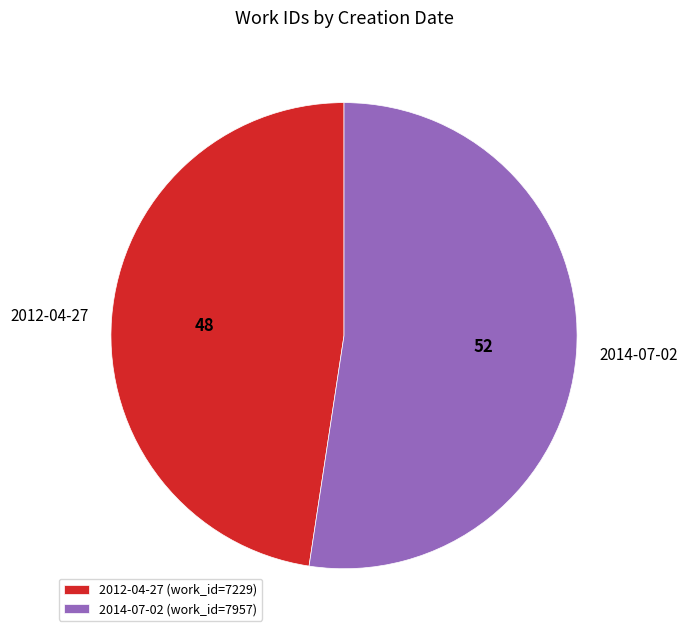

Combined, do 2012-04-27 and 2014-07-02 account for over 50%?

Yes